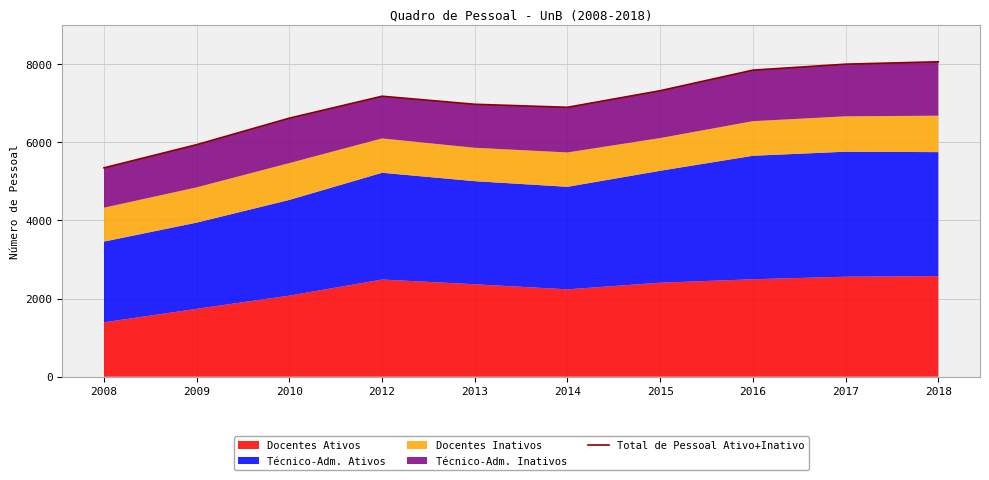

What is the sum of all values?

70128